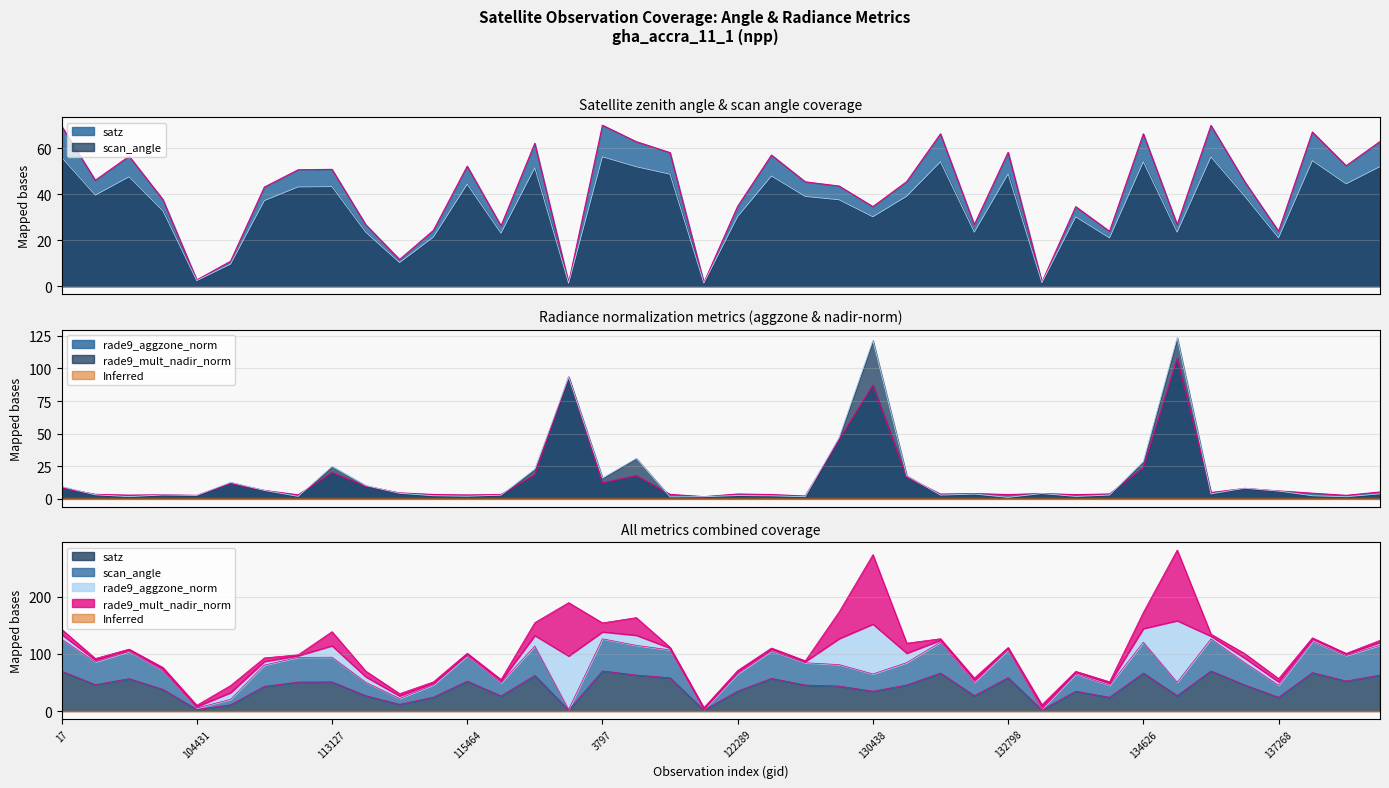

At how many categories does at least one series exceed 9?

37